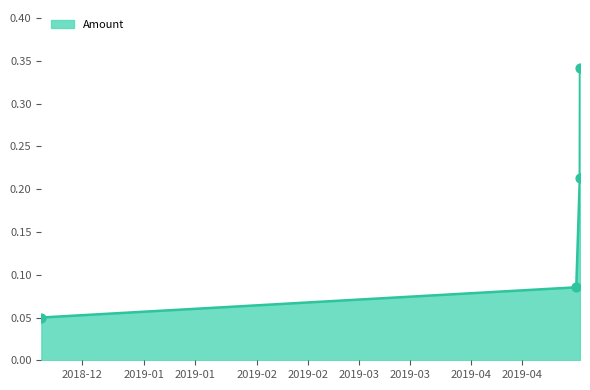

True or false: there are more than 0 points higher than both neighbors.

False